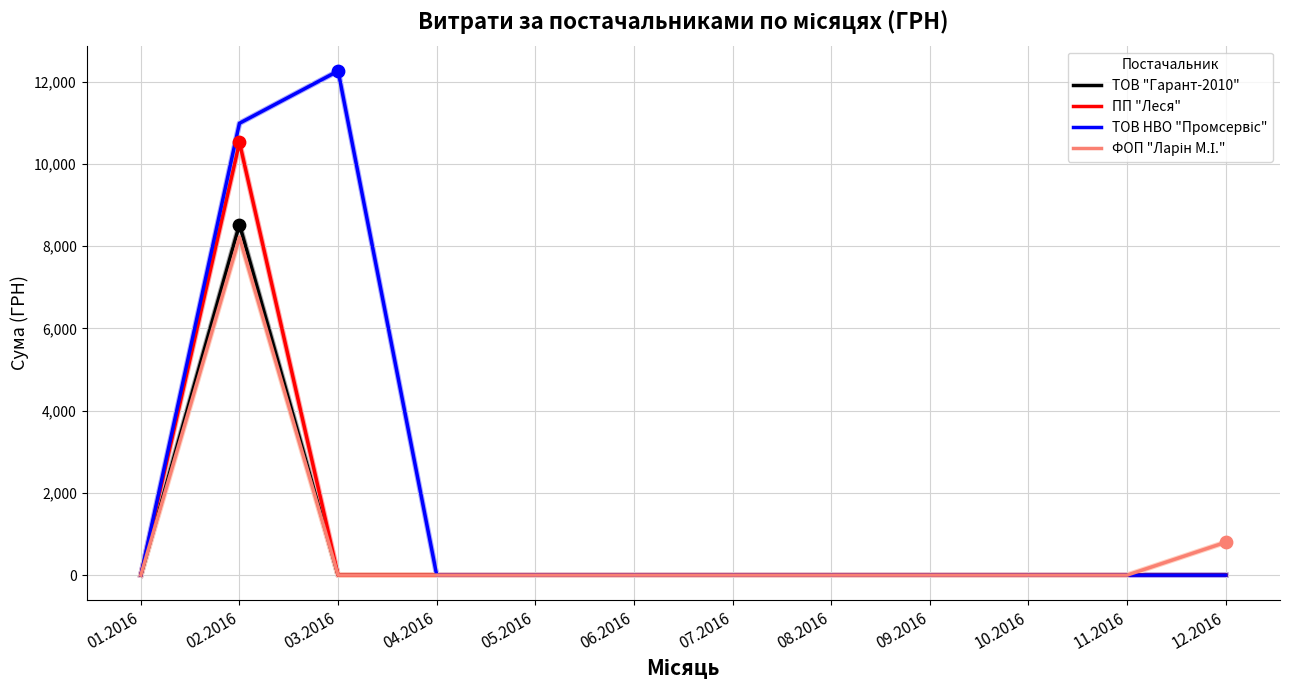

What is the total value across all series at 12.2016?

799.3